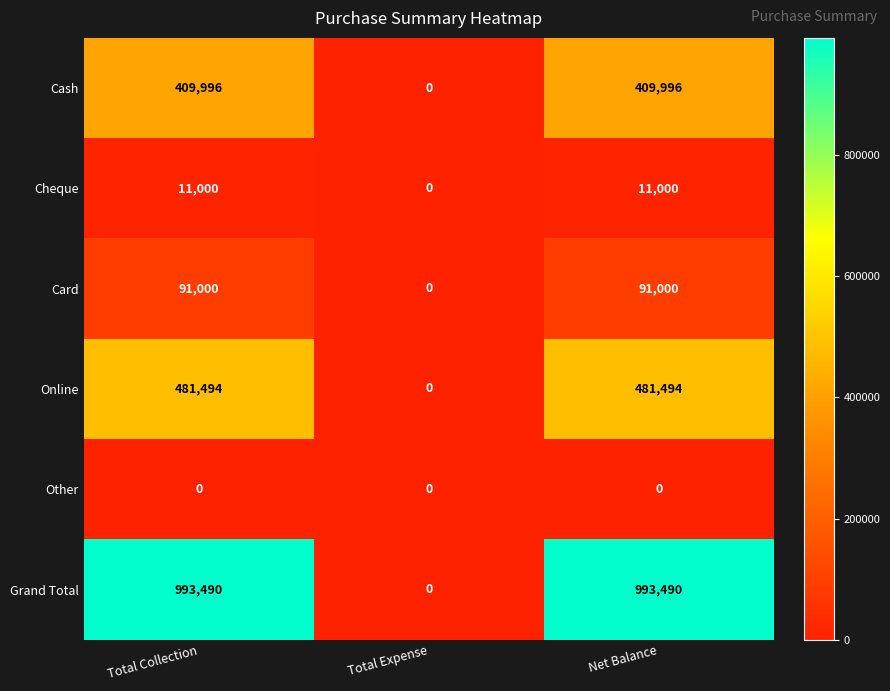

How many values in Online are above zero?

2